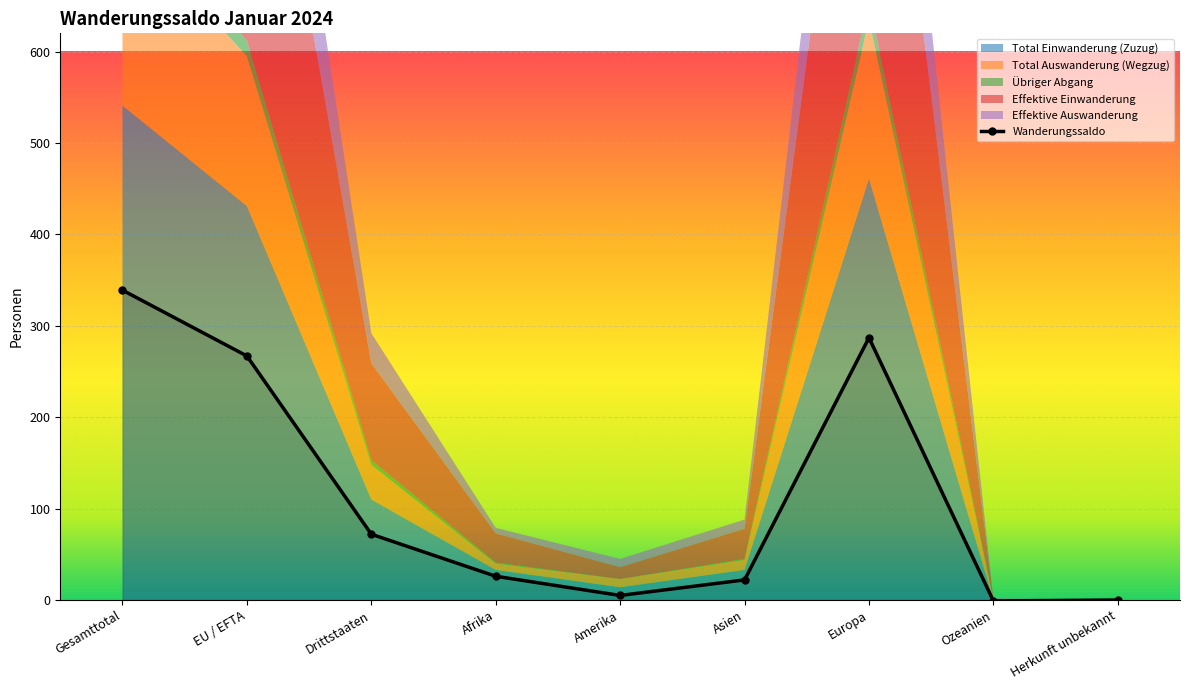

What are all the series names shown in the legend?

Total Einwanderung (Zuzug), Total Auswanderung (Wegzug), Übriger Abgang, Effektive Einwanderung, Effektive Auswanderung, Wanderungssaldo